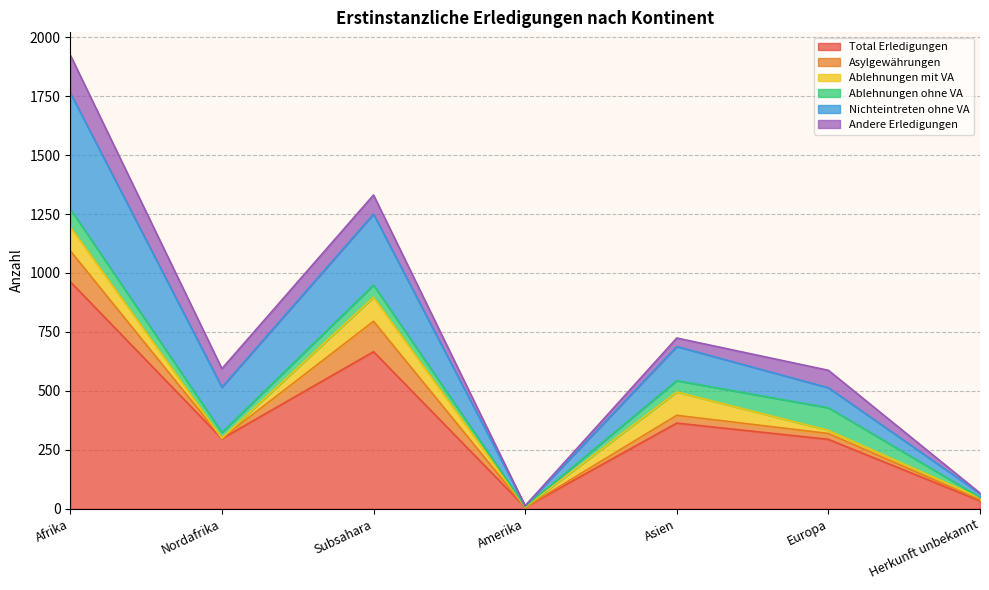

List the series in order of their peak value, highest first.

Total Erledigungen, Nichteintreten ohne VA, Andere Erledigungen, Asylgewährungen, Ablehnungen mit VA, Ablehnungen ohne VA